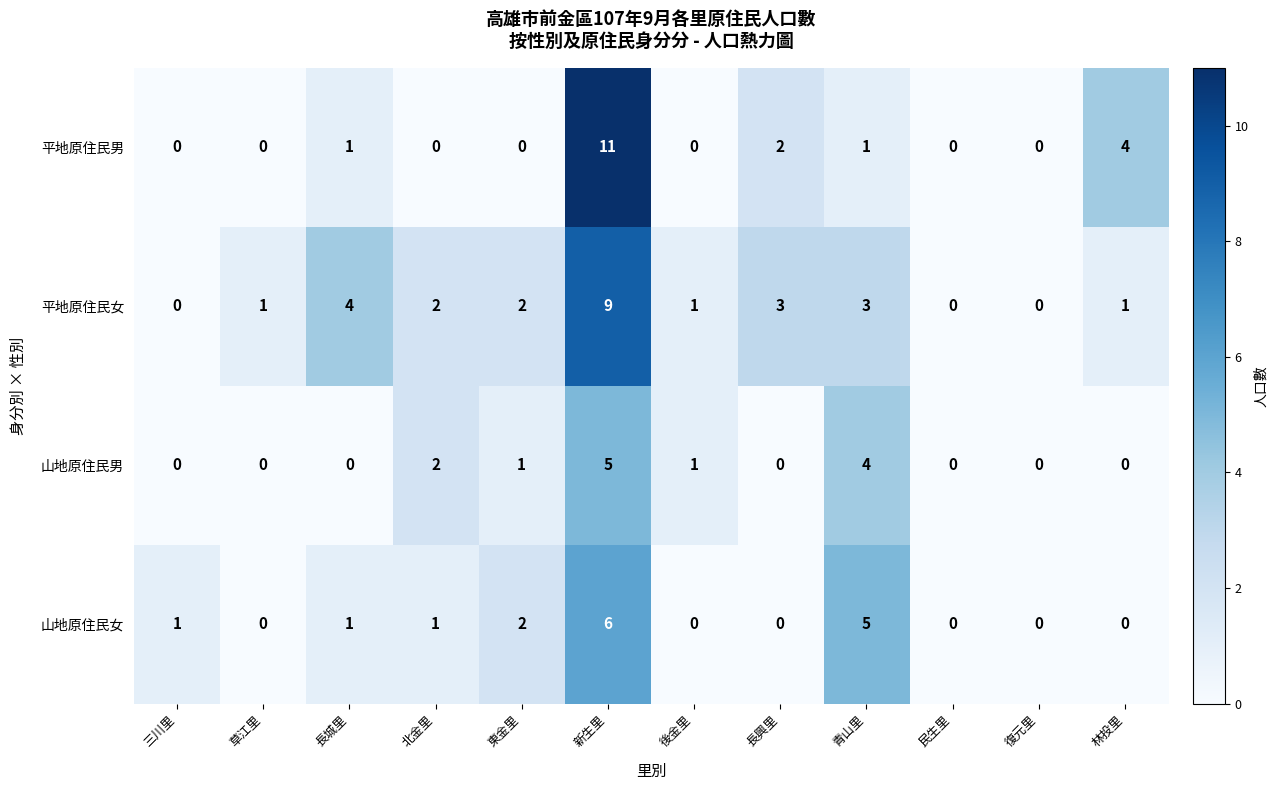

True or false: 山地原住民男 has a value of 0 at 林投里.

True